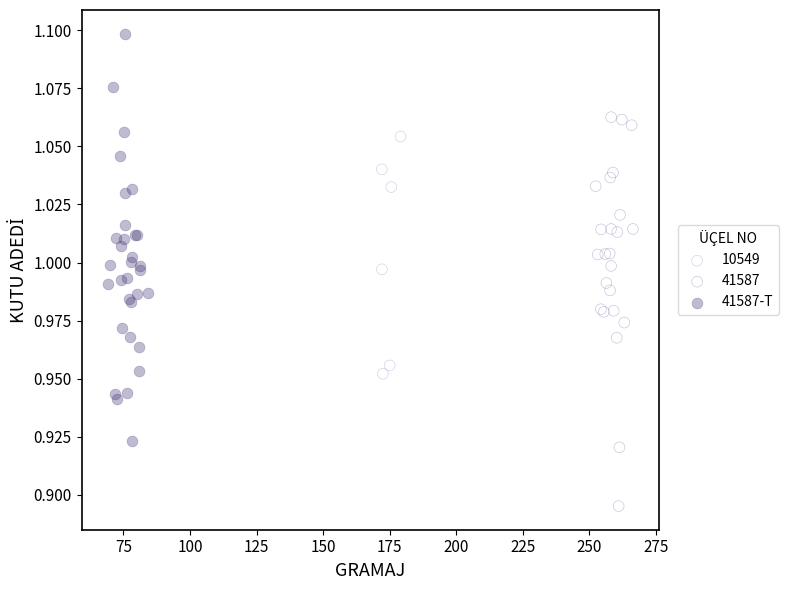

Which series contains the highest Y value?

41587-T